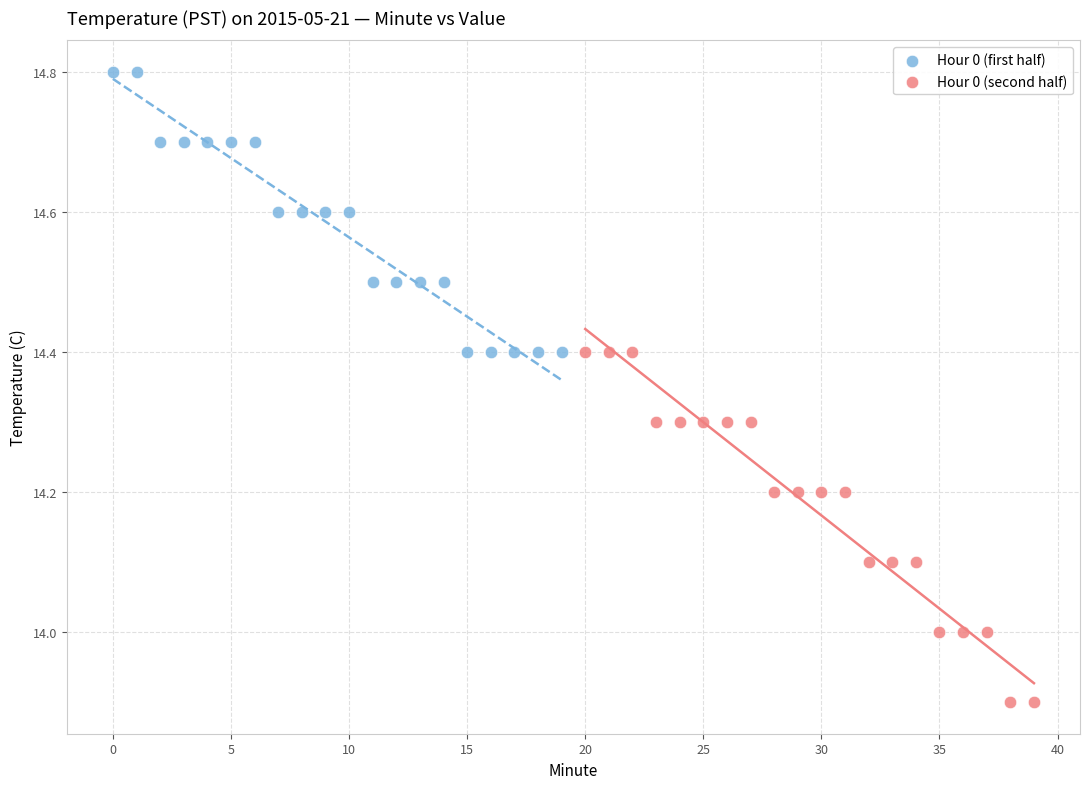

Which series reaches the maximum Y coordinate?

Hour 0 (first half)